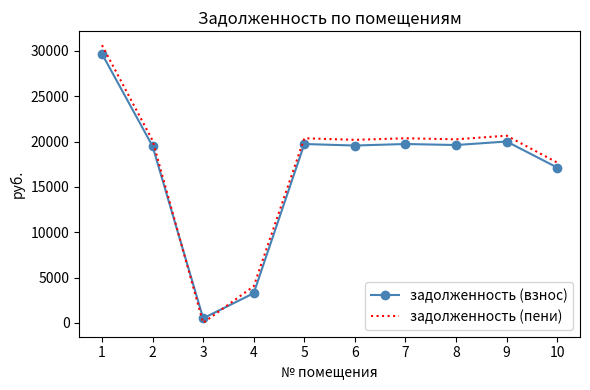

True or false: задолженность (пени) has a value of 1415.6 at 4.

False